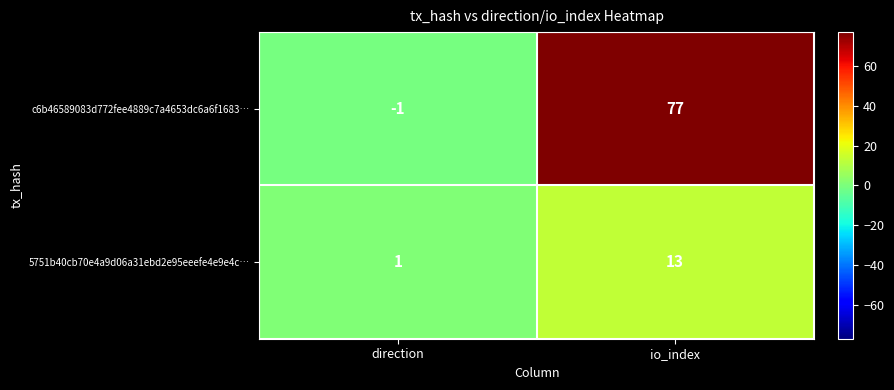

What value does the 5751b40cb70e4a9d06a31ebd2e95eeefe4e9e4c… series have at io_index?

13